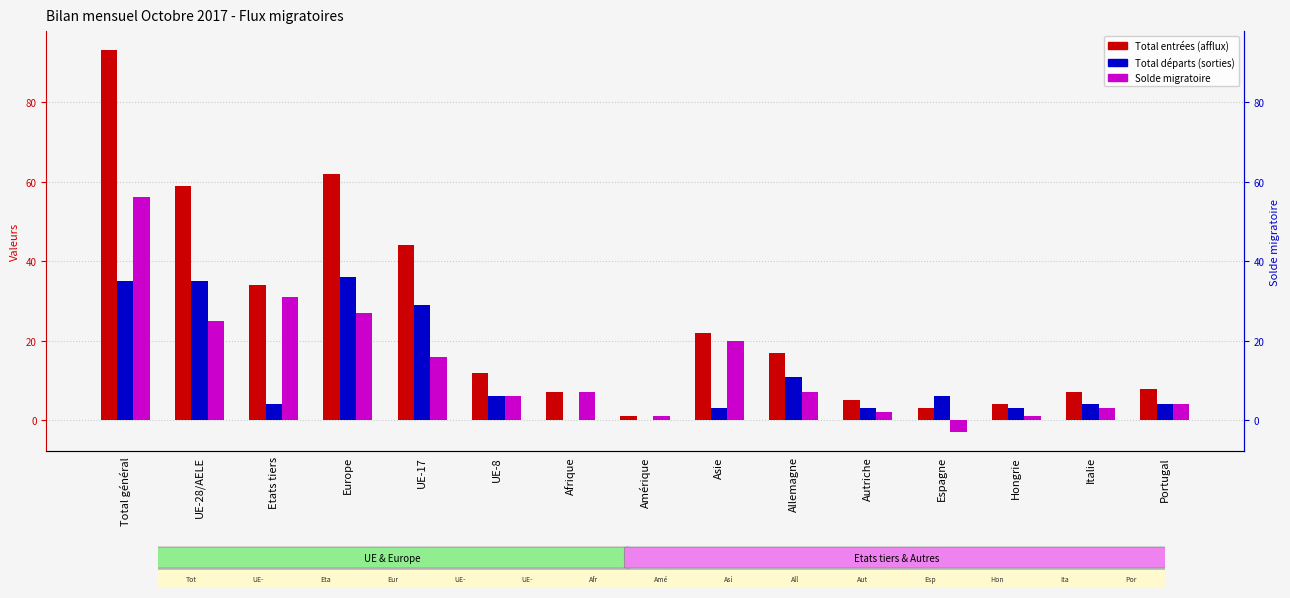

Reading left to right, transcribe all the data shown in this chart.

Total entrées (afflux): 93	59	34	62	44	12	7	1	22	17	5	3	4	7	8
Total départs (sorties): 35	35	4	36	29	6	0	0	3	11	3	6	3	4	4
Solde migratoire: 56	25	31	27	16	6	7	1	20	7	2	-3	1	3	4